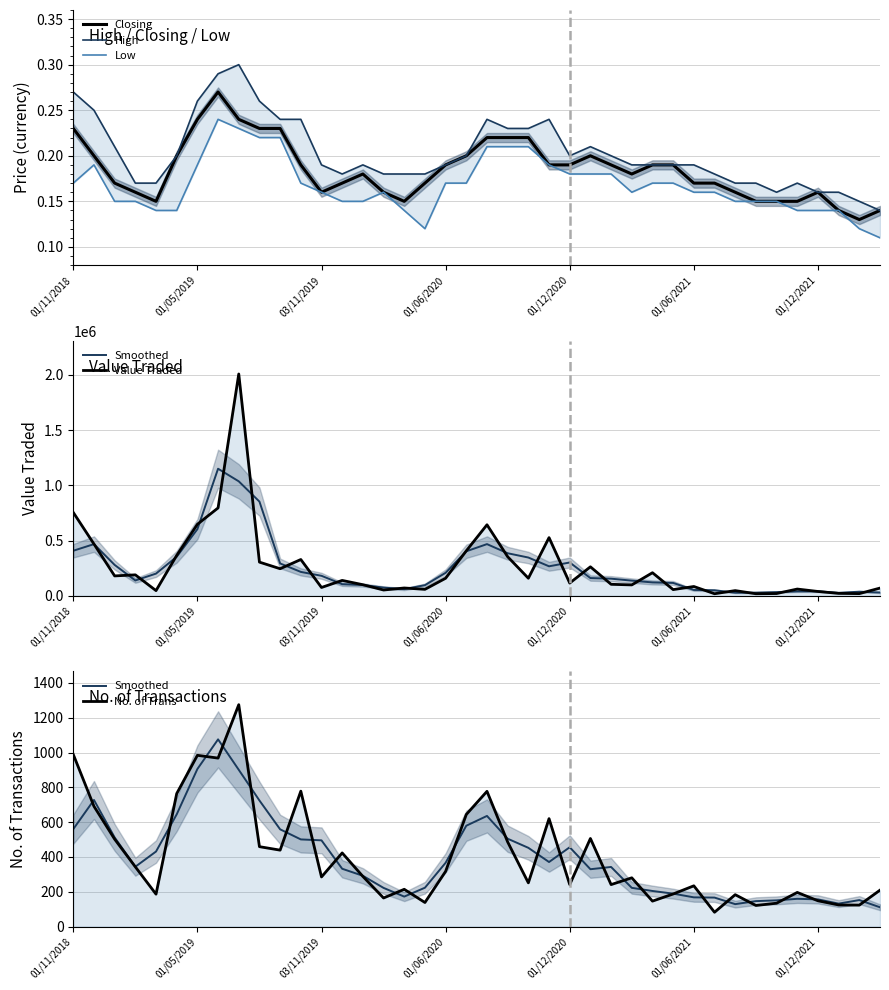

What is the total value across all series at 03/11/2019?

181094.5